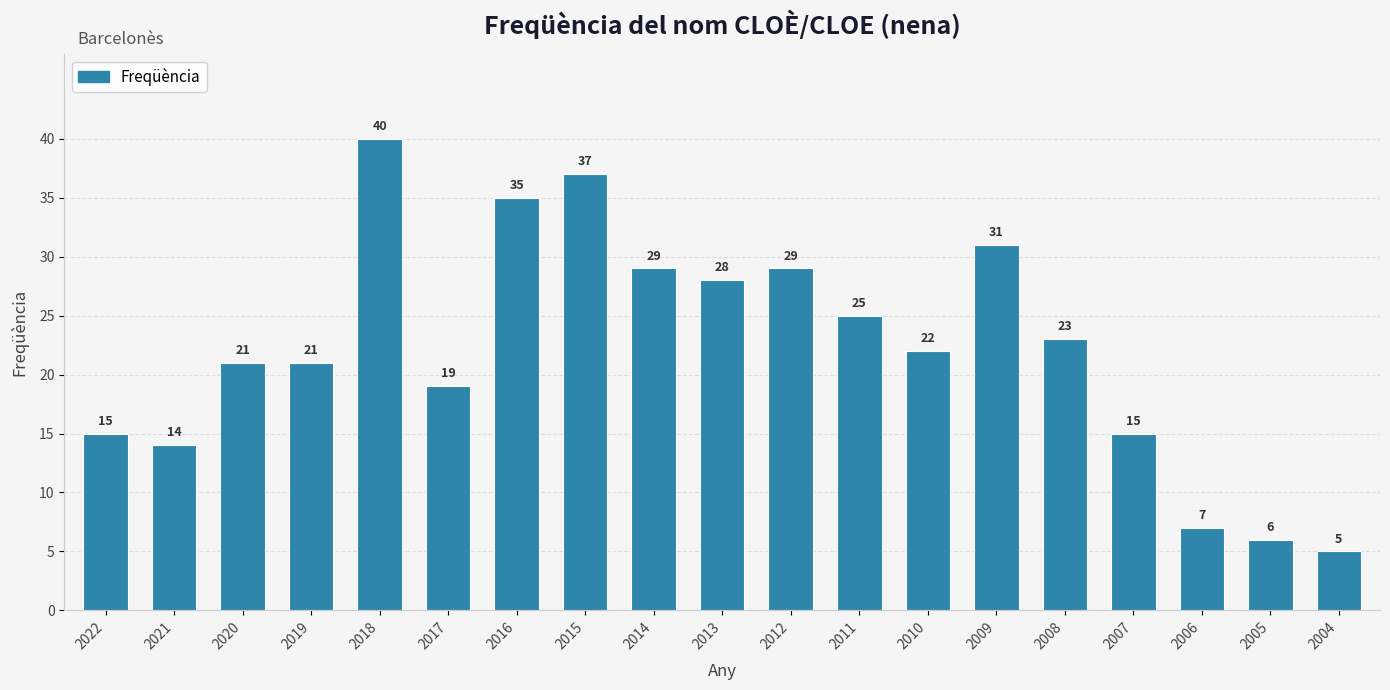

How many data points are less than 22?

9